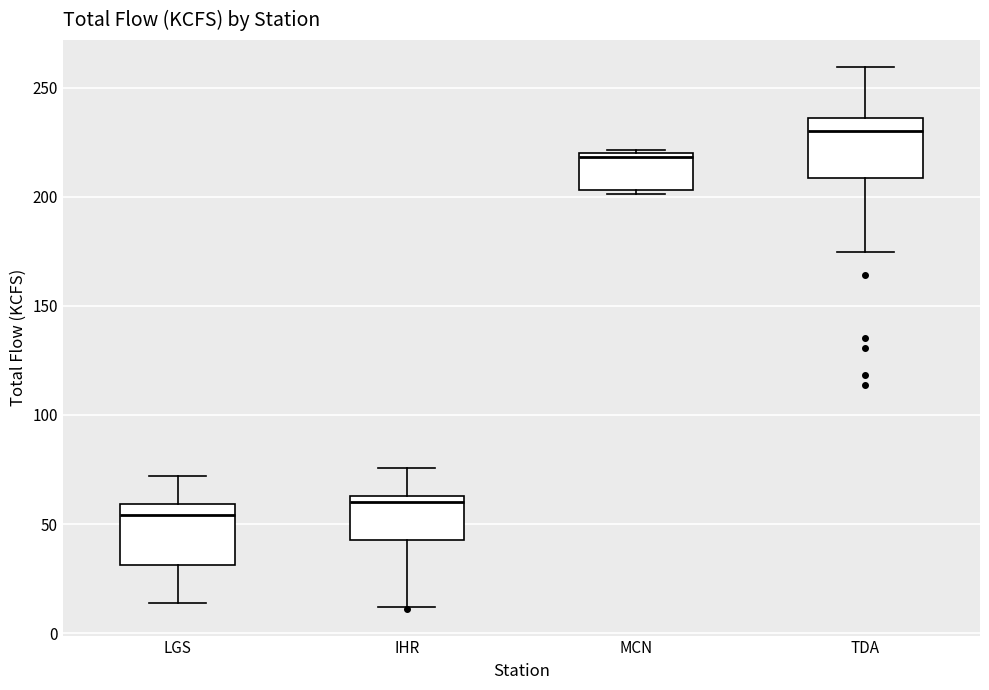

Reading left to right, read every box against the y-axis: the position of its median line, the range the box covers, and the ends of its whiskers. The values are not printed on the chart, so give them approximately, as read against the axis.

LGS: median 55, box 30 to 60, whiskers 15 to 70
IHR: median 60, box 45 to 65, whiskers 10 to 75
MCN: median 220 (just below the box's upper edge), box 205 to 220, whiskers 200 to 220
TDA: median 230, box 210 to 235, whiskers 175 to 260